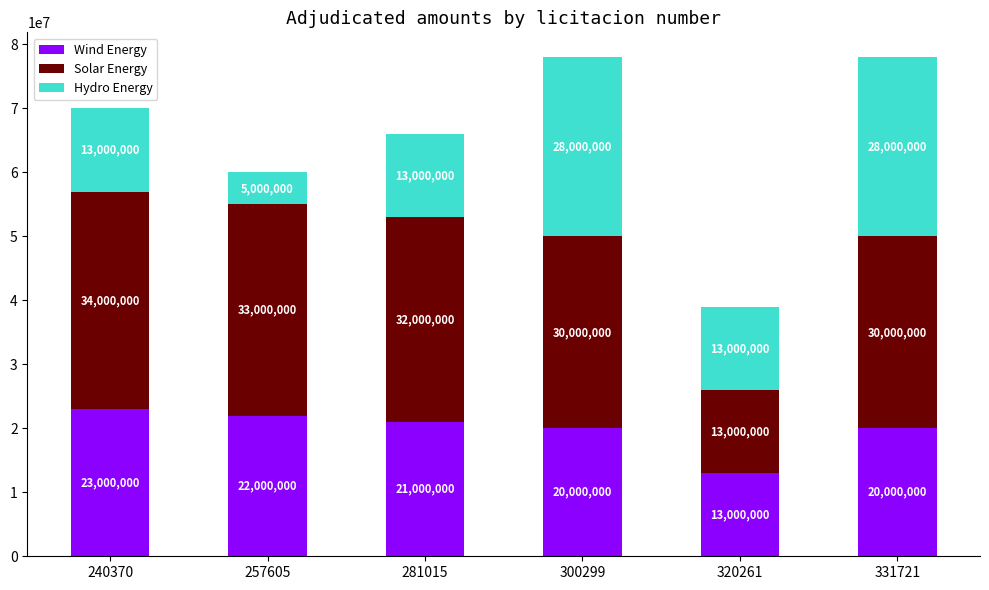

Count the Wind Energy values in the range 20000000 to 22000000.

4